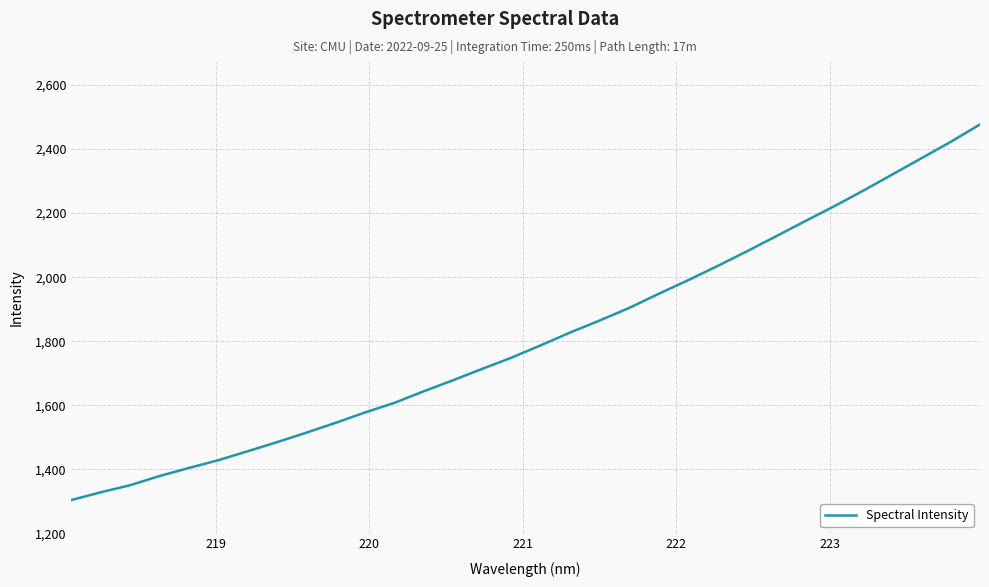

What is the smallest value displayed?

1304.0